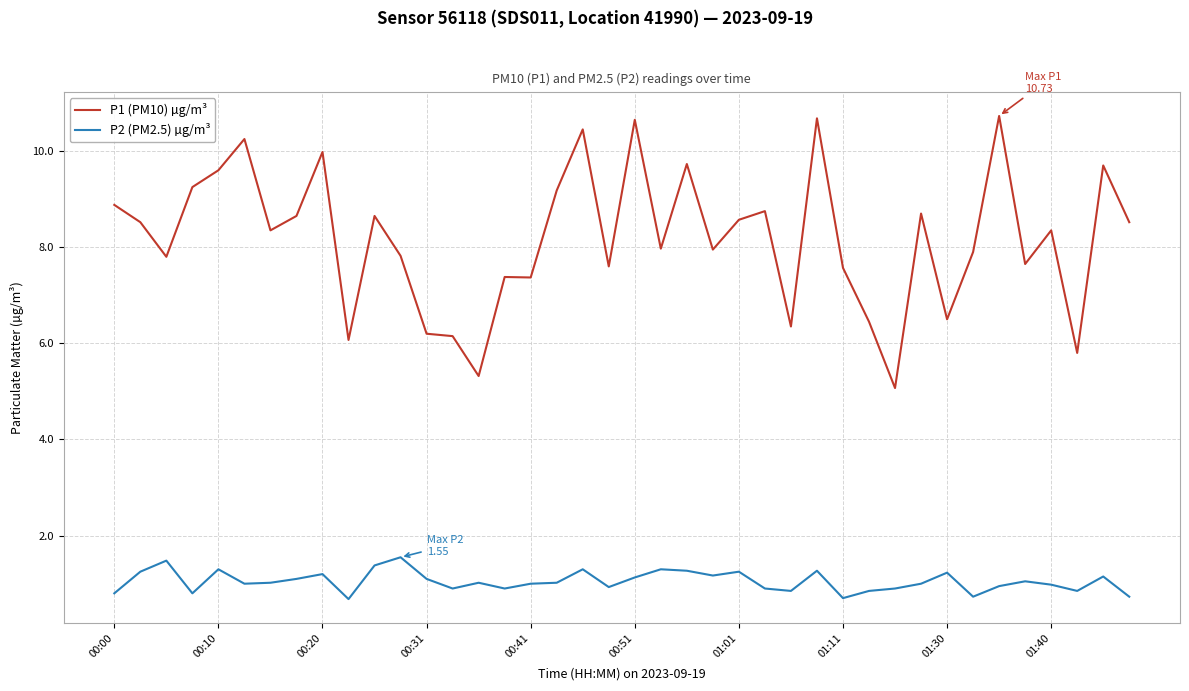

Which series has the widest spread of values?

P1 (PM10) µg/m³